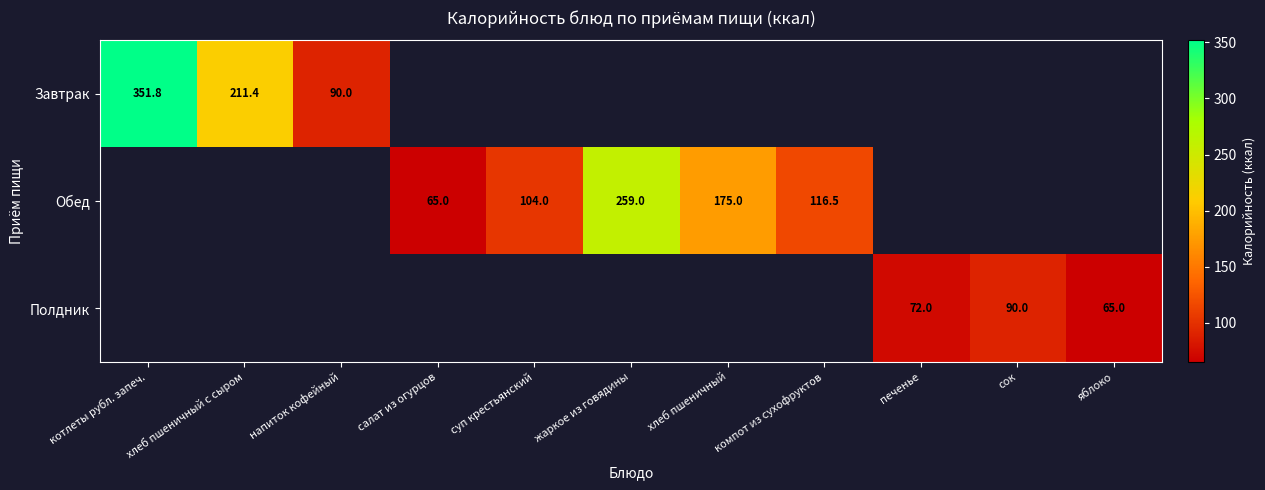

Is it true that Обед equals 99.3 at хлеб пшеничный?

False